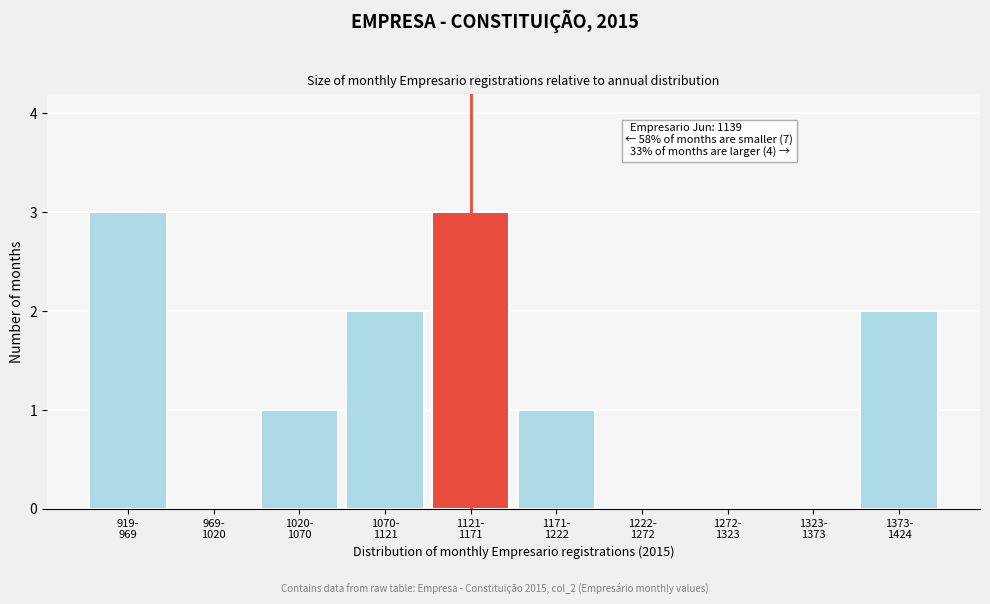

What is the sum of all values?

12